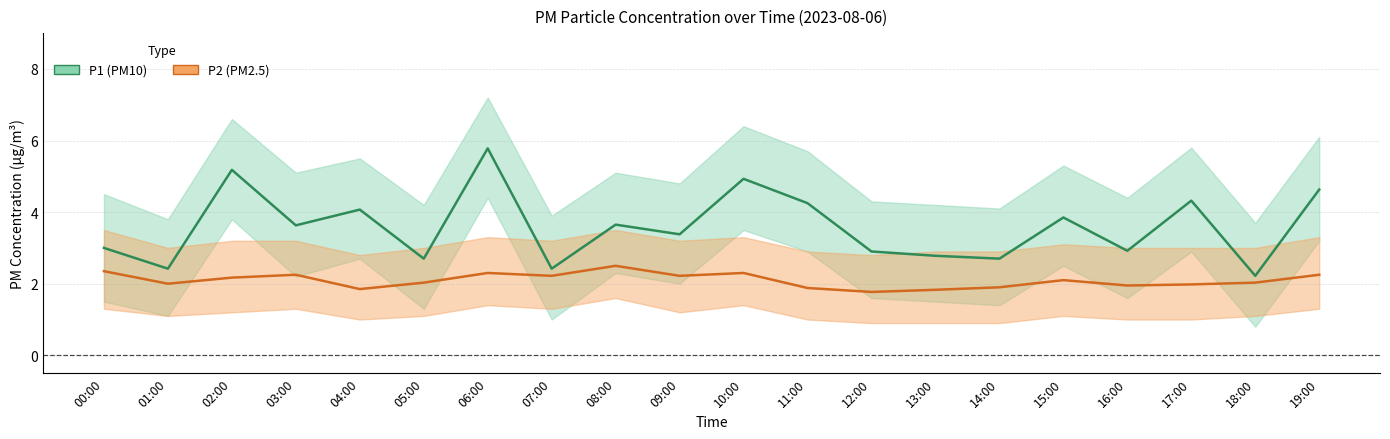

What is the value of the P1 point at the 19th from the left?

2.2